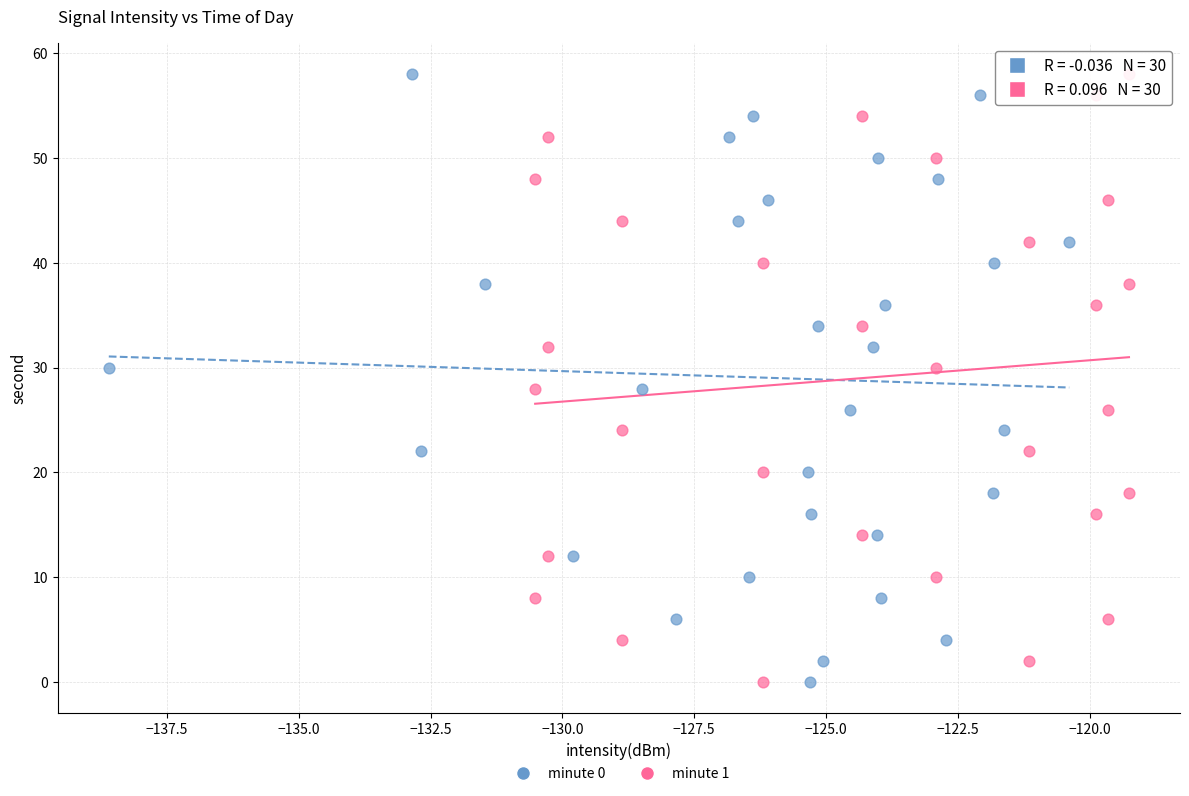

What are all the series names shown in the legend?

minute 0, minute 1